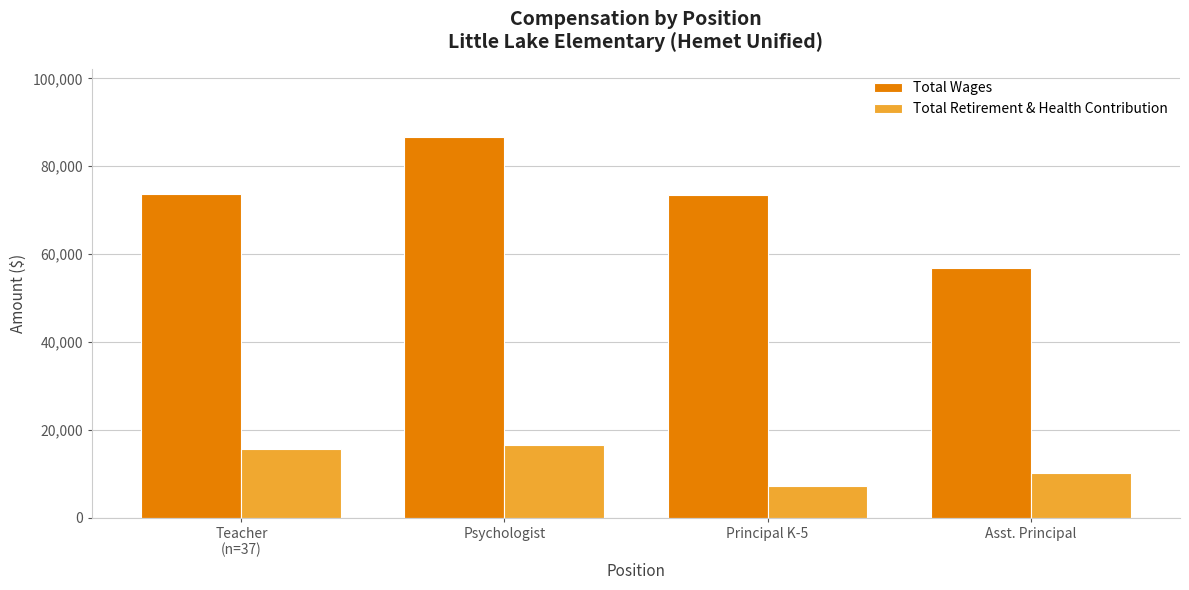

Which series has the widest spread of values?

Total Wages